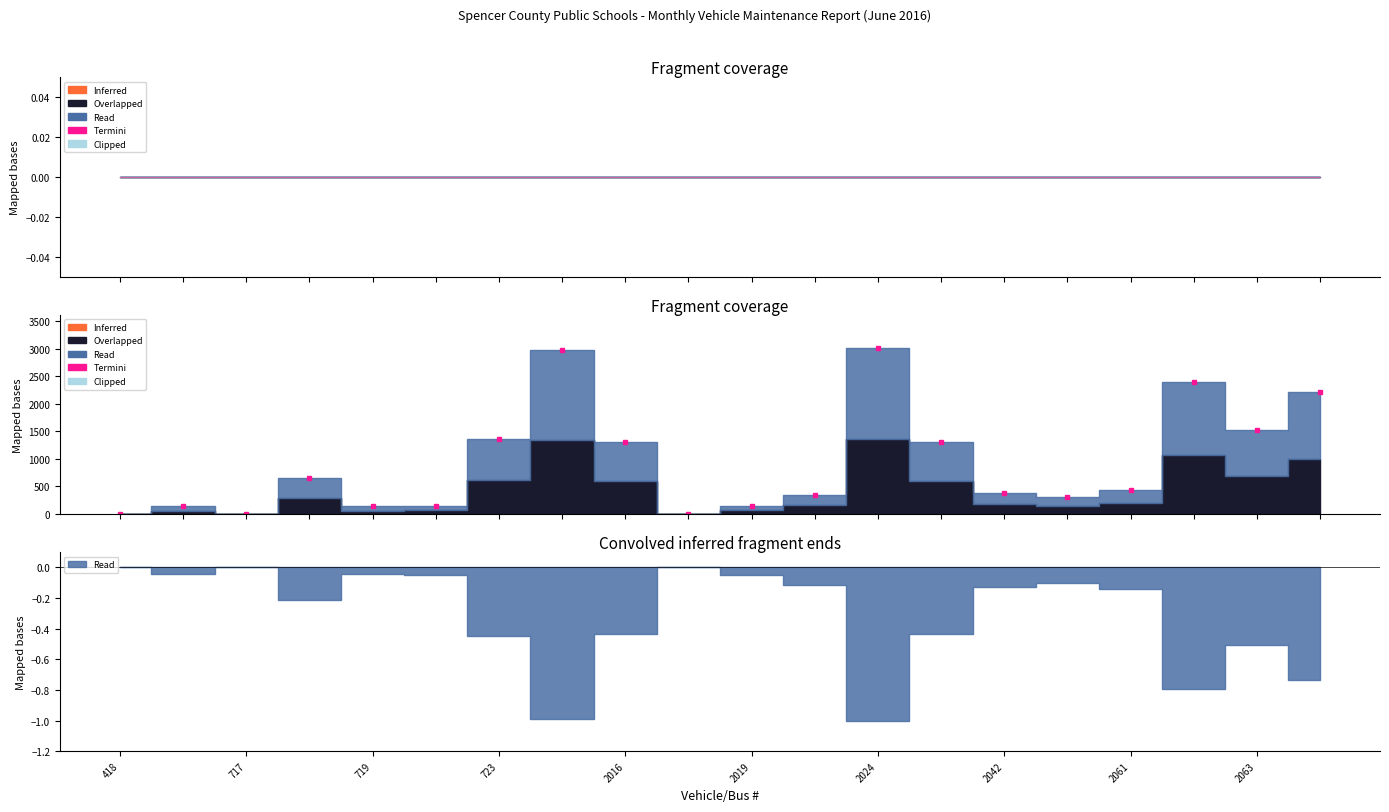

What is the sum of all values?

18785.7